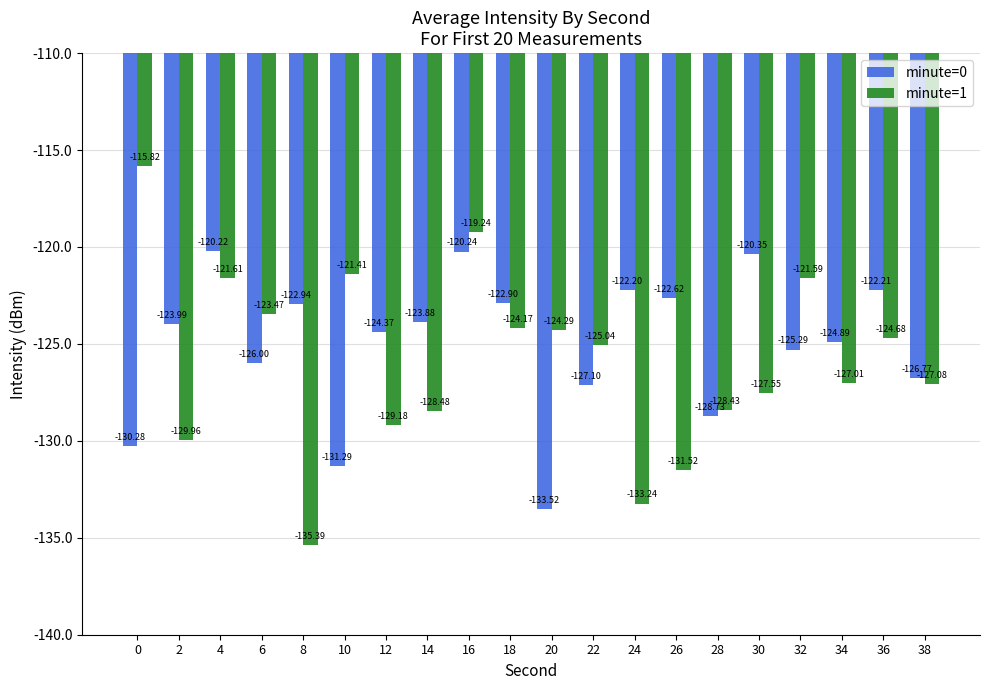

Read the minute=0 value at 16.

-120.2